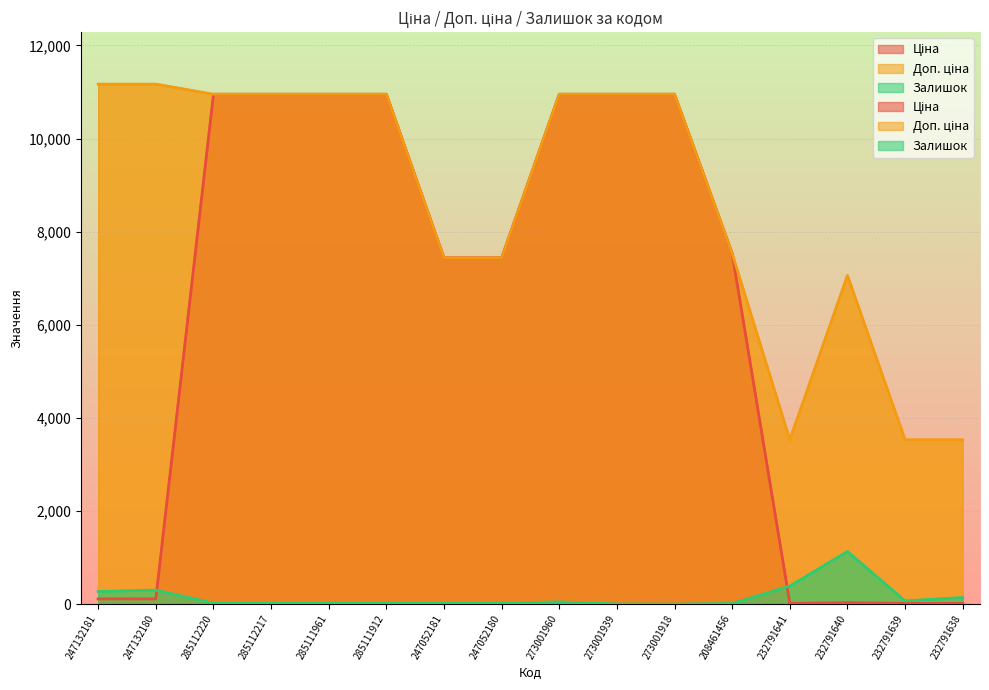

What value does the Доп. ціна series have at 232791640?

7059.0